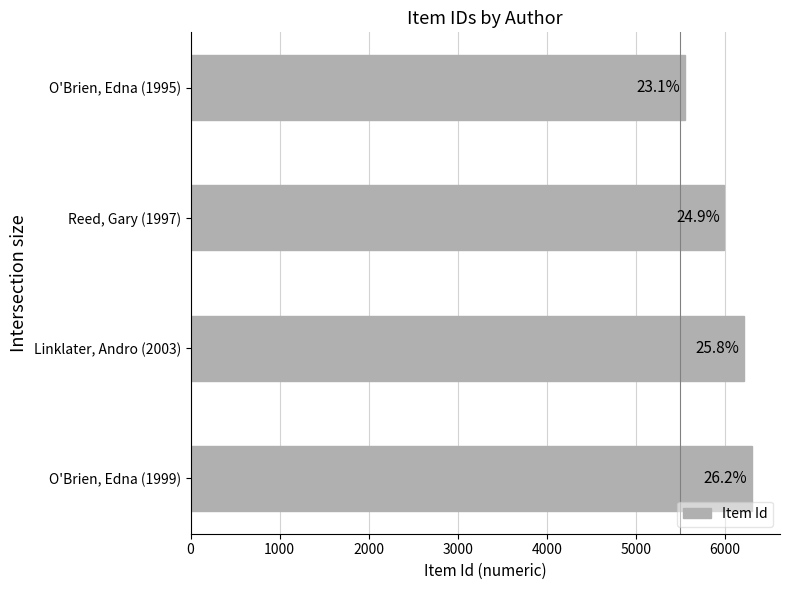

Does the chart contain any negative values?

No